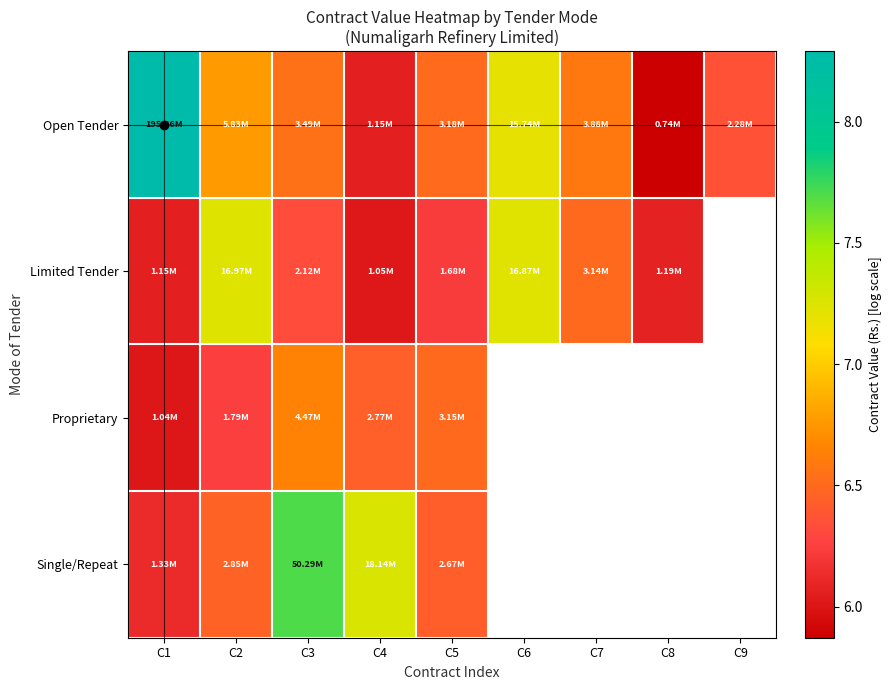

True or false: Open Tender has a value of 1.6 at C7.

False